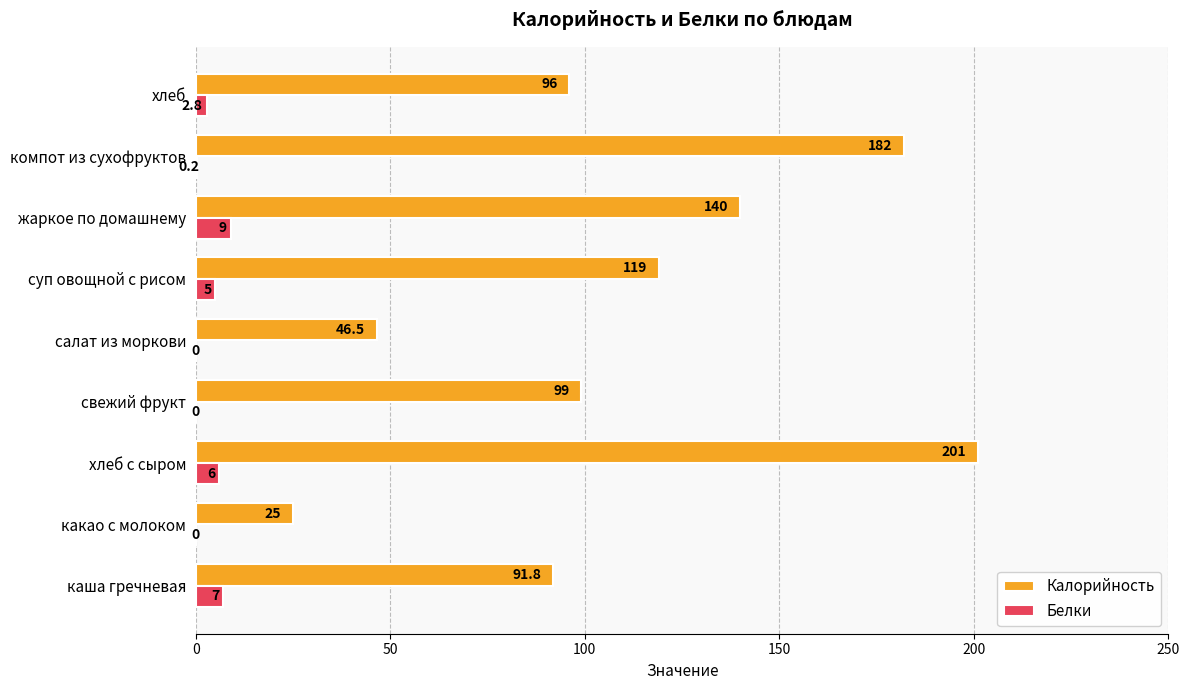

What is the maximum value for Белки?

9.0